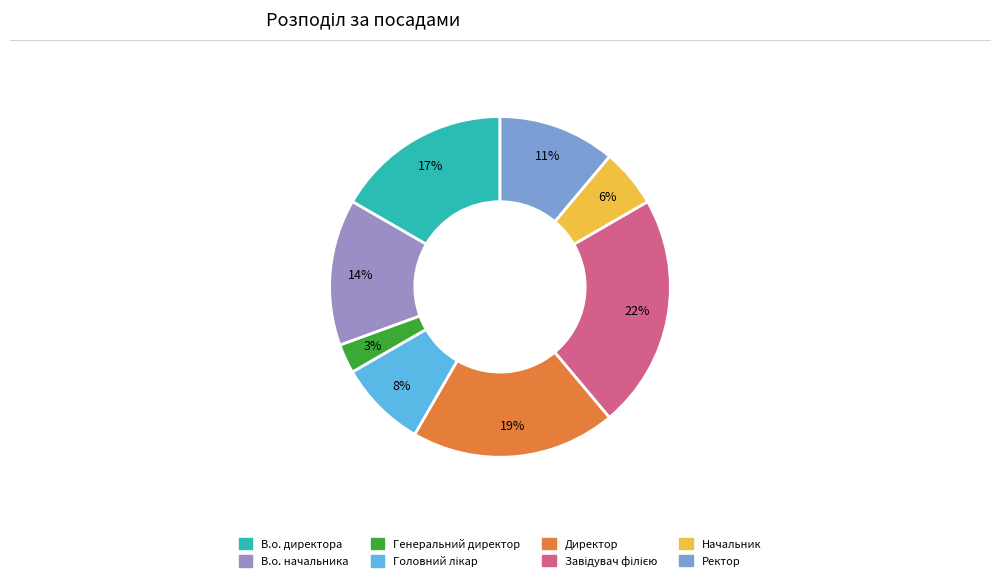

How many segments does this pie chart have?

8